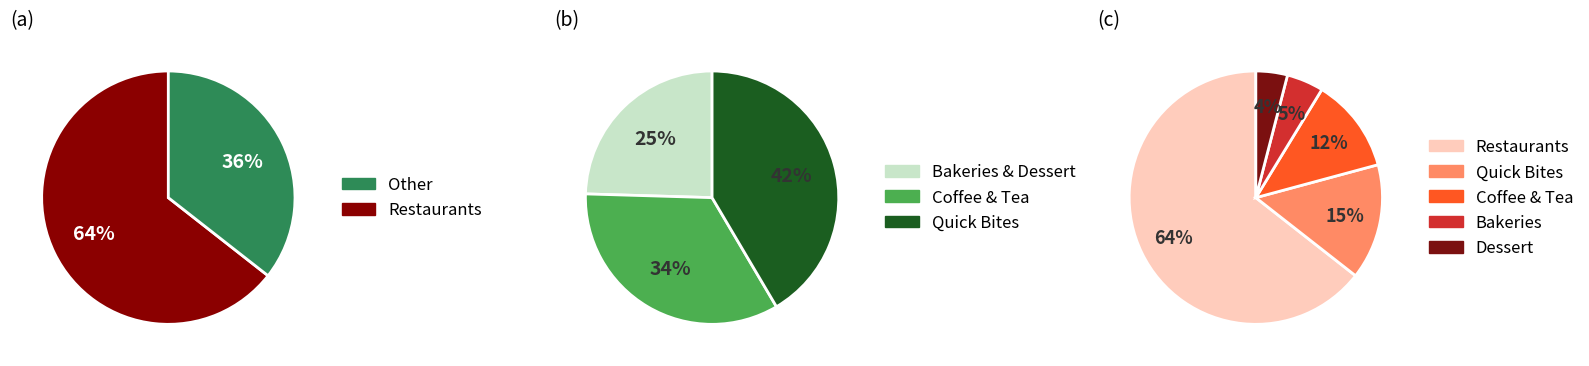

What is the ratio of the value at Bakeries to the value at Quick Bites?

0.3